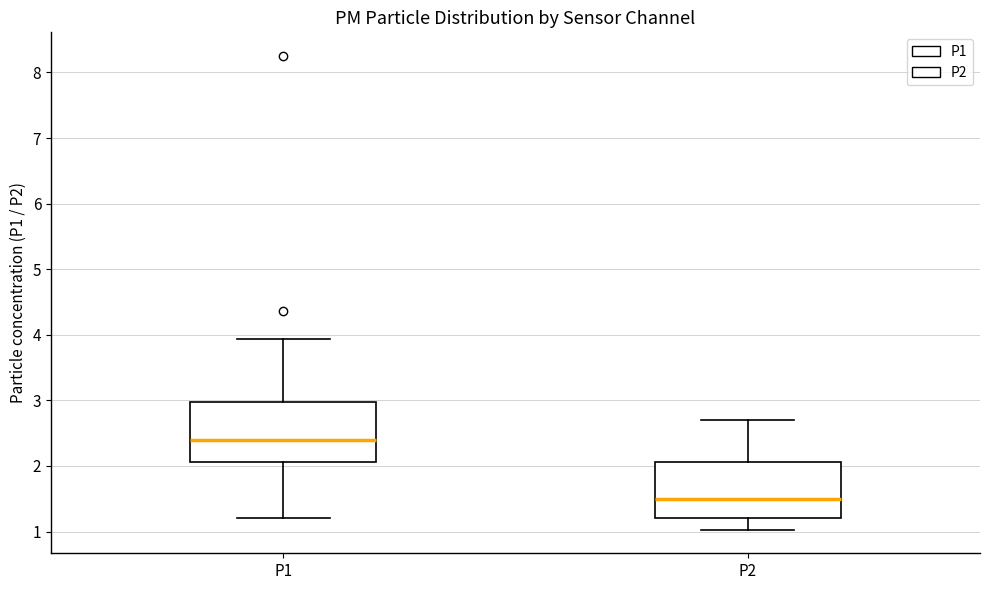

Reading left to right, read every box against the y-axis: the position of its median line, the range the box covers, and the ends of its whiskers. The values are not printed on the chart, so give them approximately, as read against the axis.

P1: median 2.4, box 2.1 to 3.0, whiskers 1.2 to 3.9
P2: median 1.5, box 1.2 to 2.1, whiskers 1.0 to 2.7